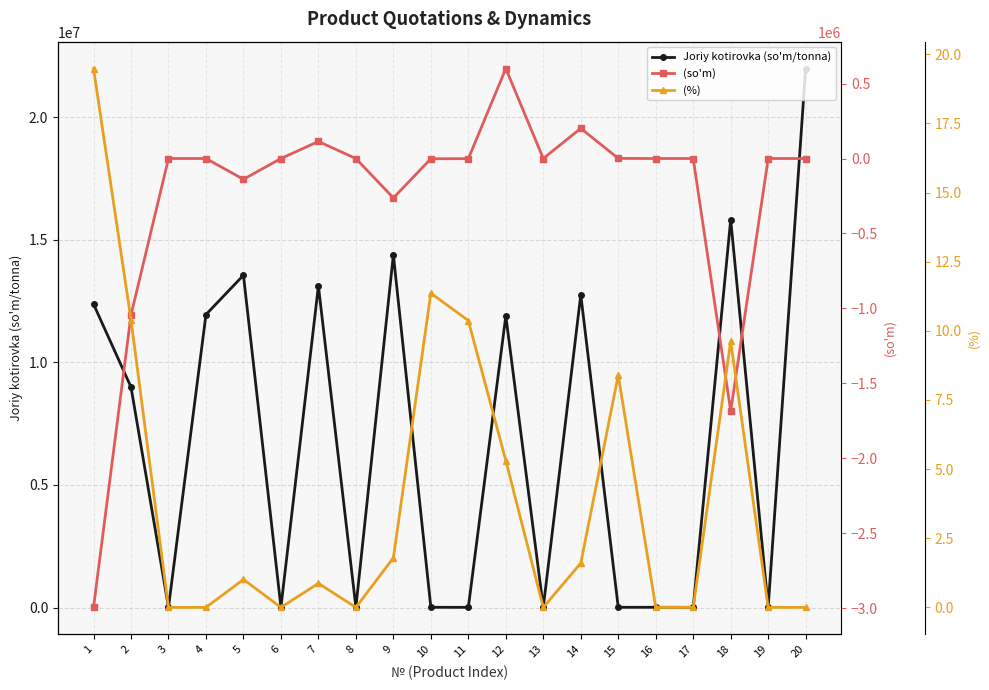

Which series has the largest range (max minus min)?

Joriy kotirovka (so'm/tonna)